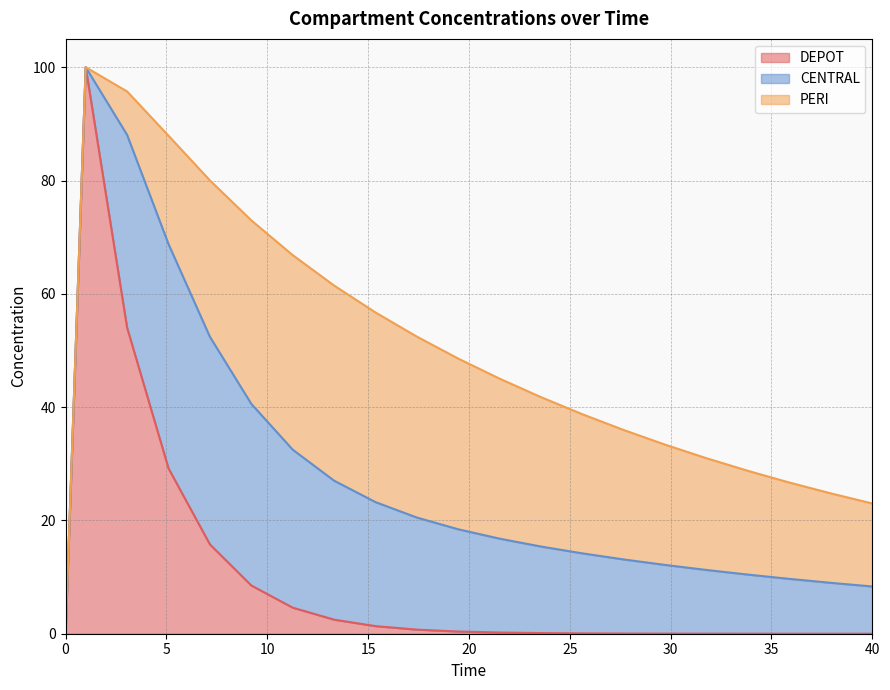

At which category does the chart reach its peak across all series?

1